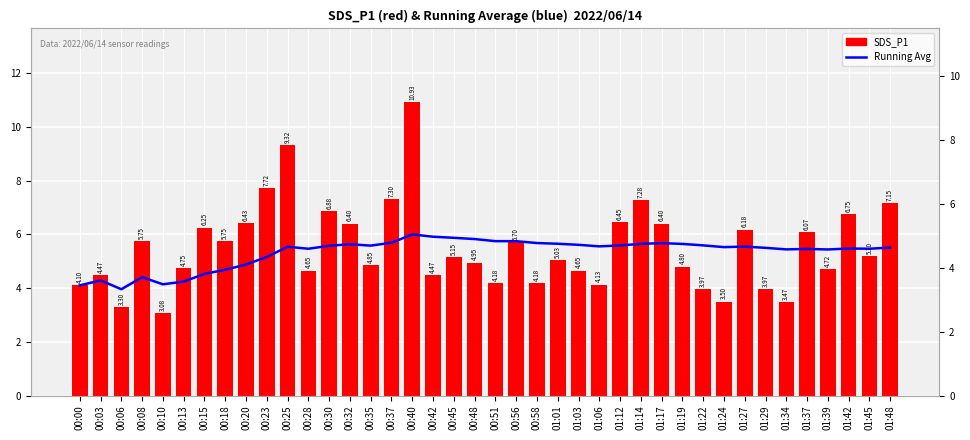

Are the bars grouped side by side (vs. stacked)?

Yes